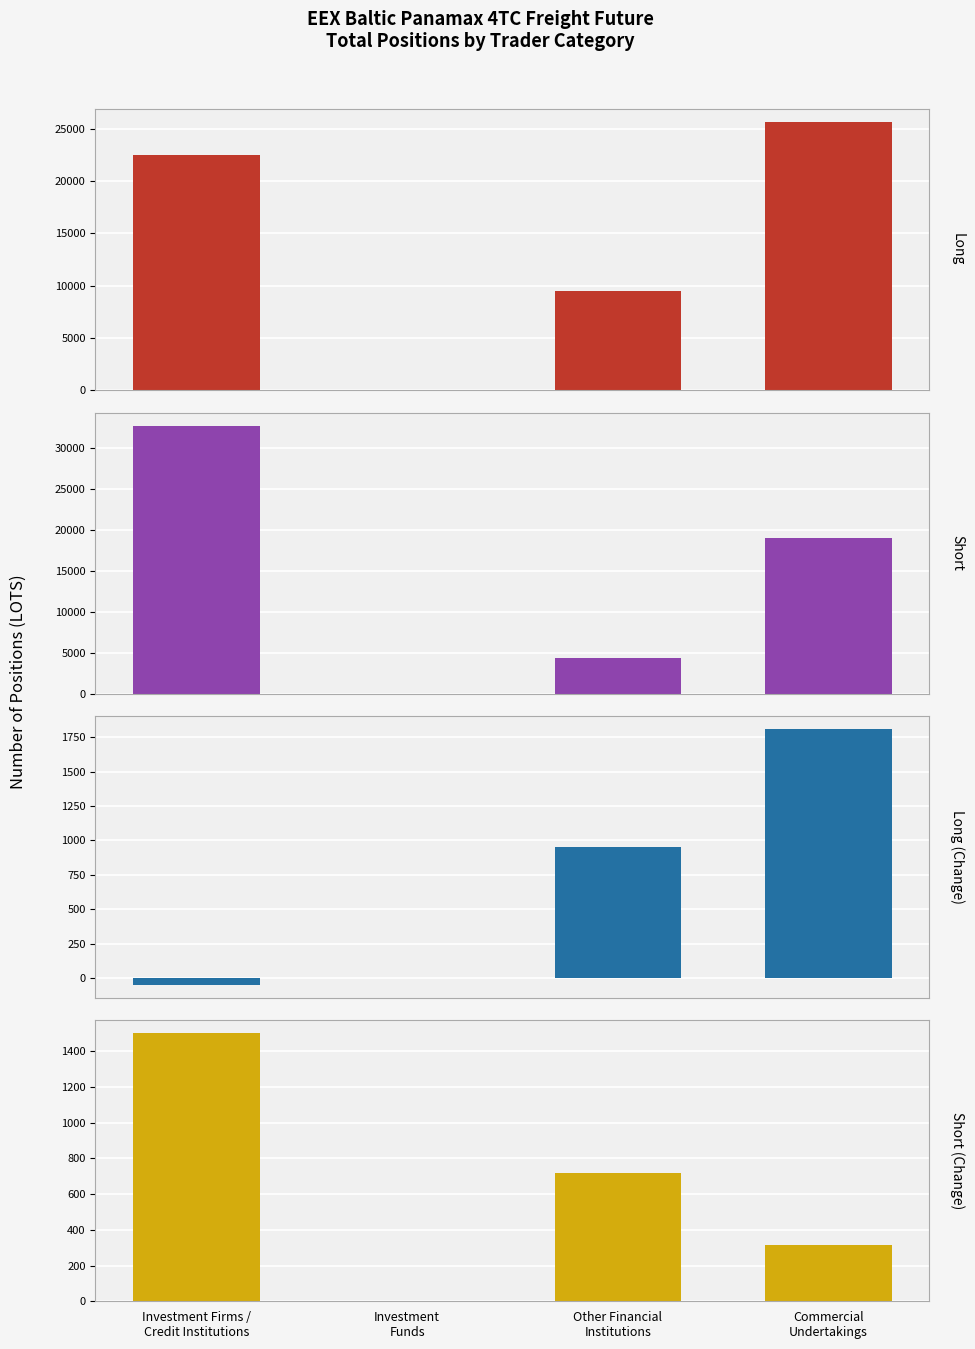

What is the approximate value of Long (Change) at Commercial
Undertakings?

1807.9